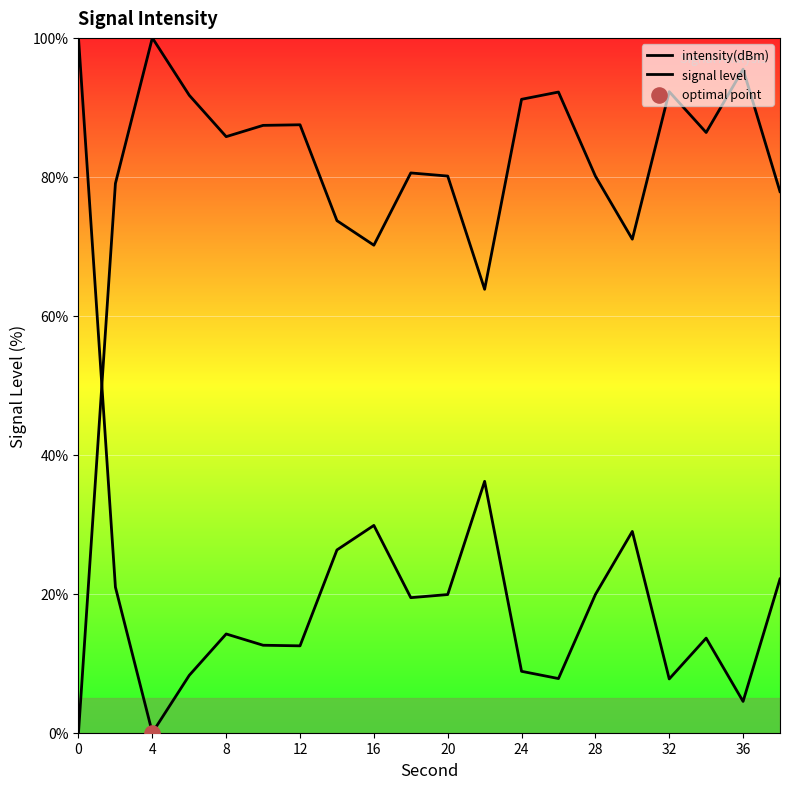

Is the value of intensity(dBm) at 12 greater than the value of signal level at 15?

No